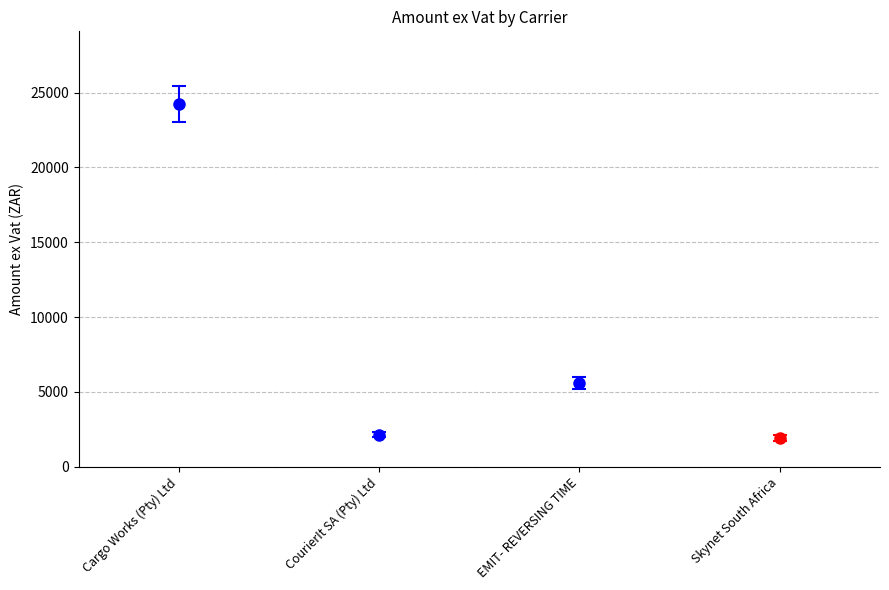

What is the value of the 3rd bar from the left?

5590.0